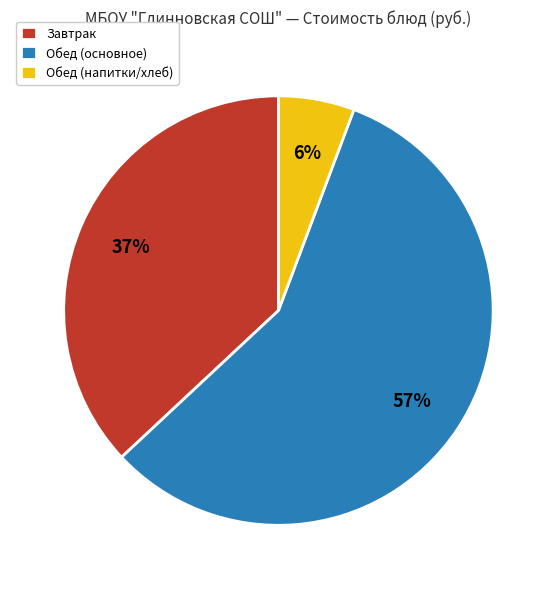

Is Обед (основное) the majority of the pie?

Yes